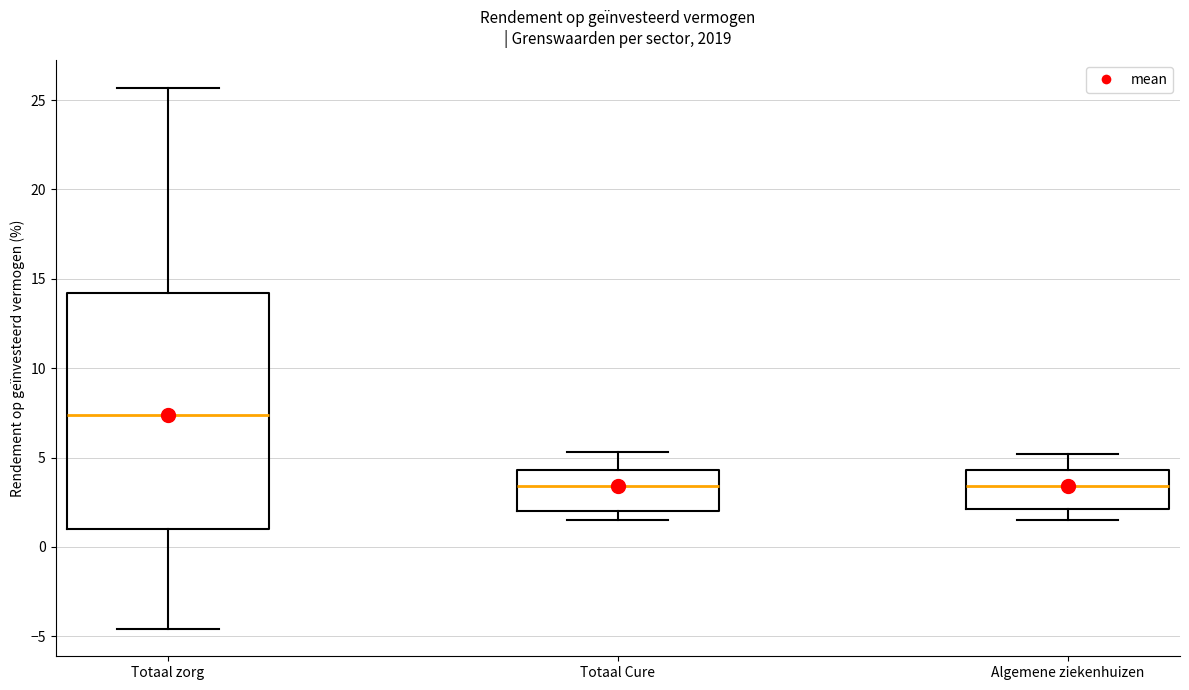

Which box is the tallest, from its lower edge to its upper edge?

Totaal zorg